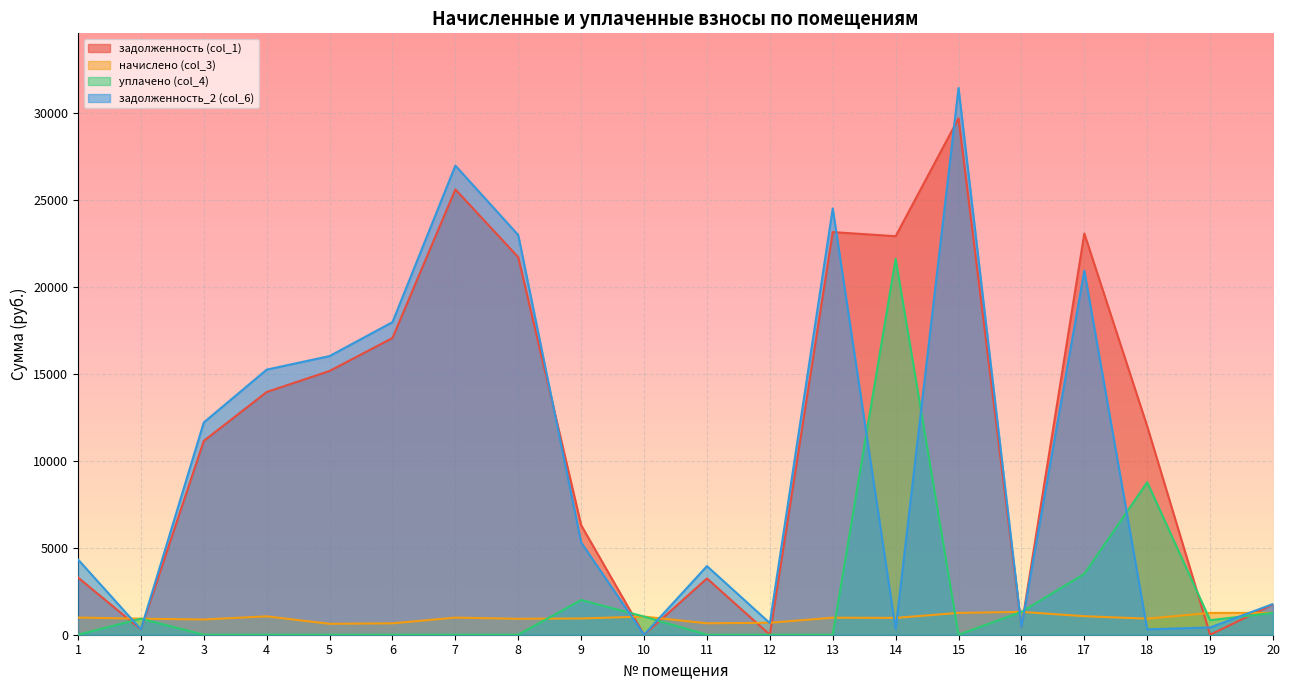

Which series has the largest range (max minus min)?

задолженность_2 (col_6)